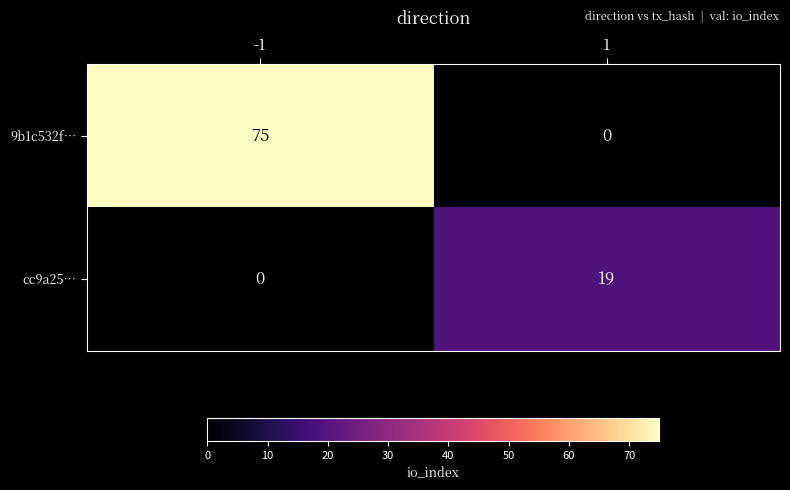

Reading right to left, extract all data points from this chart.

9b1c532f…: 0	75
cc9a25…: 19	0